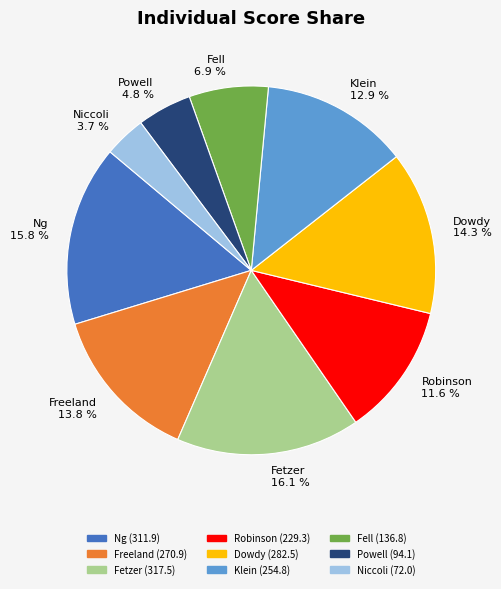

Count the number of slices in the pie.

9